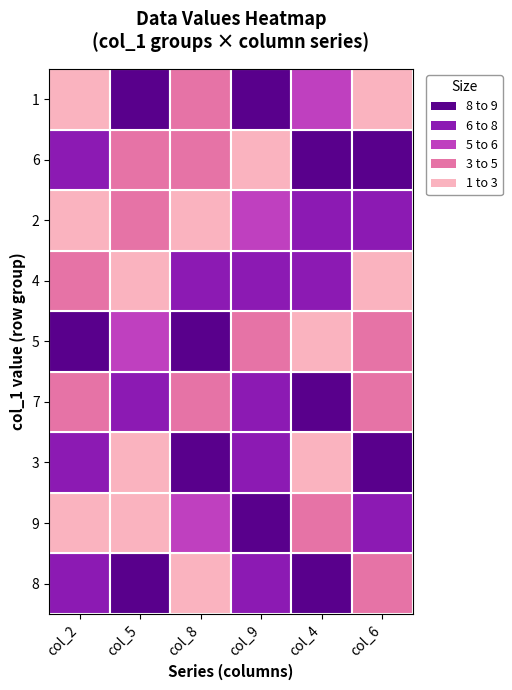

Which category has the highest value in the col_5 series?

8